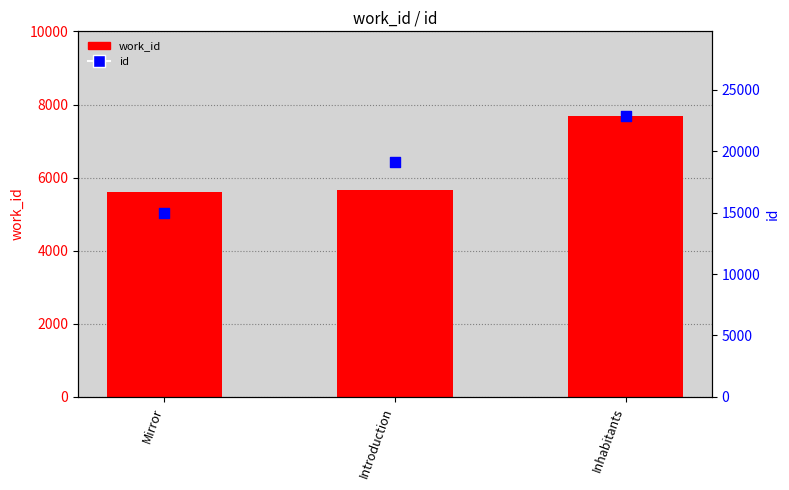

Which series contains the highest Y value?

id